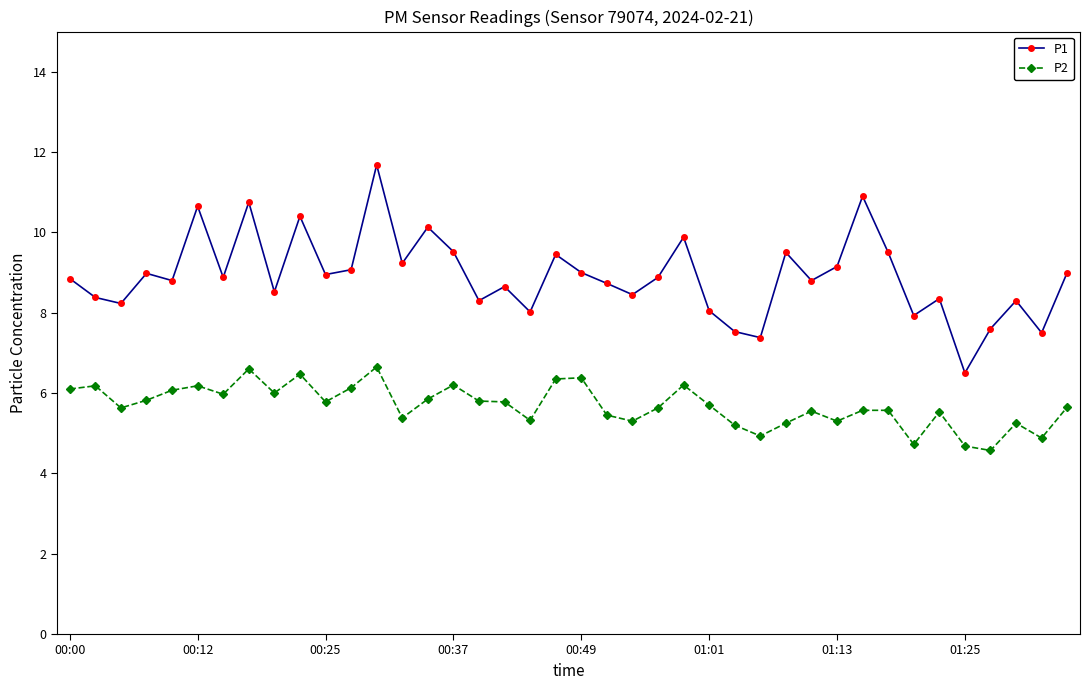

Rank the series by their maximum value, from lowest to highest.

P2, P1